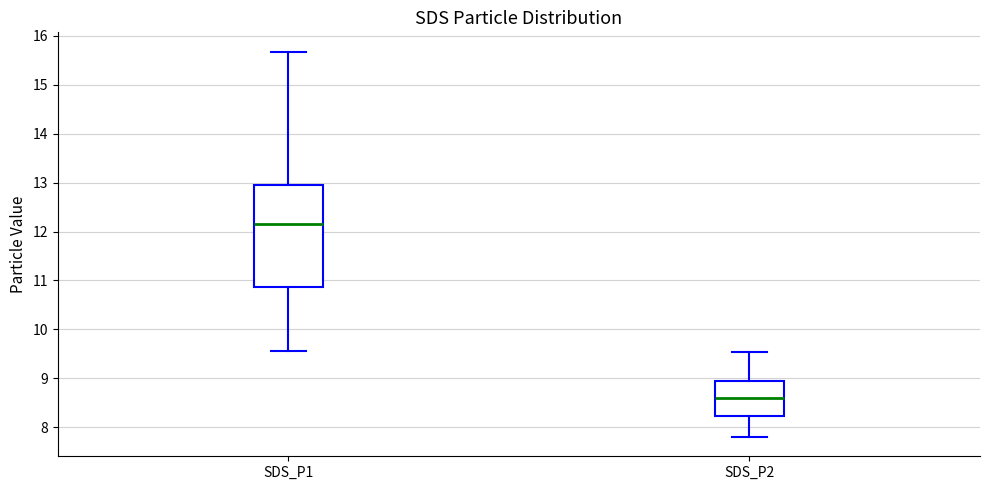

Reading left to right, transcribe this box plot: for each box, give where its median line is, the range the box spans, and where its two whiskers end, as read against the y-axis. The values are not printed on the chart, so give them approximately, as read against the axis.

SDS_P1: median 12.2, box 10.9 to 12.9, whiskers 9.6 to 15.7
SDS_P2: median 8.6, box 8.2 to 9.0, whiskers 7.8 to 9.5